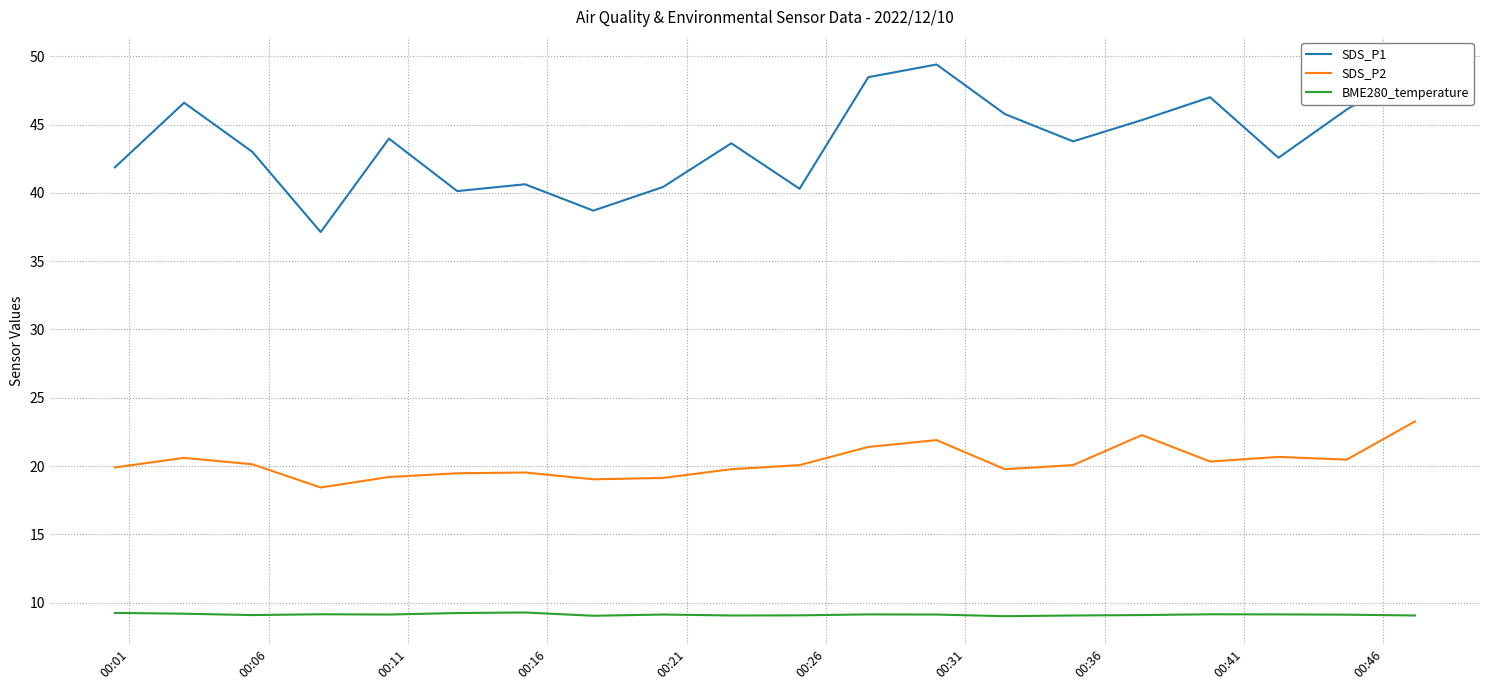

What is the maximum value for SDS_P1?

49.4